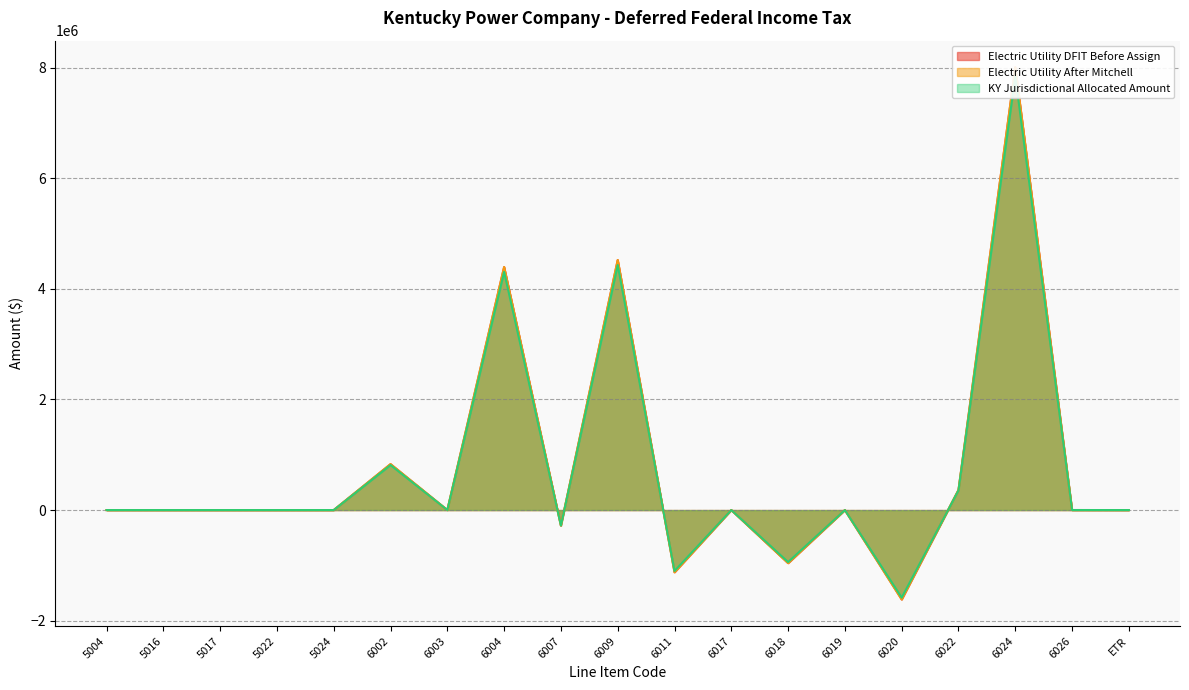

How many lines are shown in the chart?

3